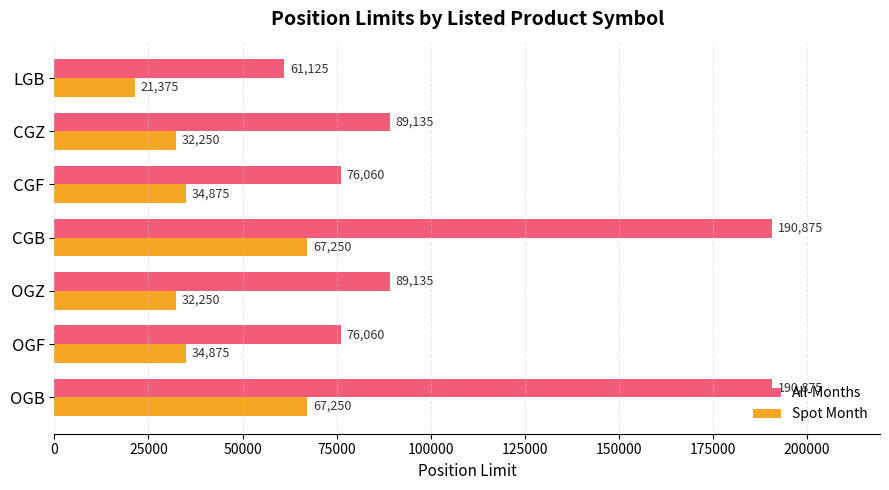

How many distinct data groups are displayed?

2